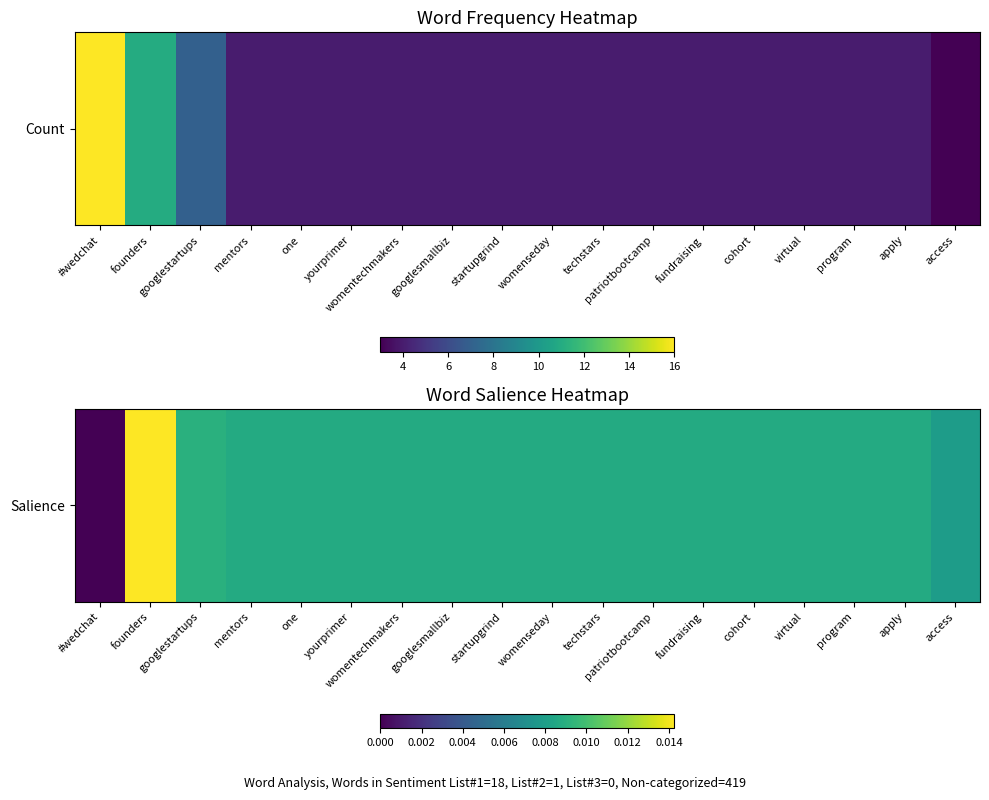

Which category has the highest value across all series?

founders